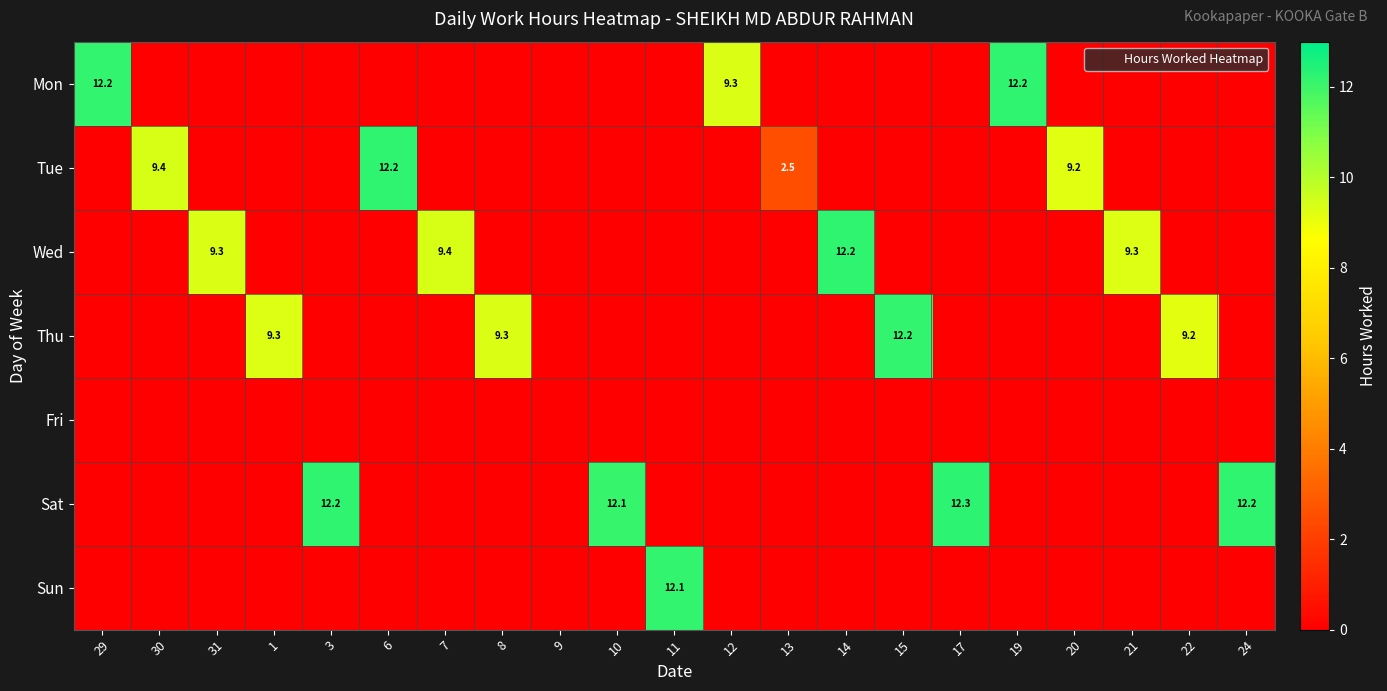

What is the maximum value for Thu?

12.2